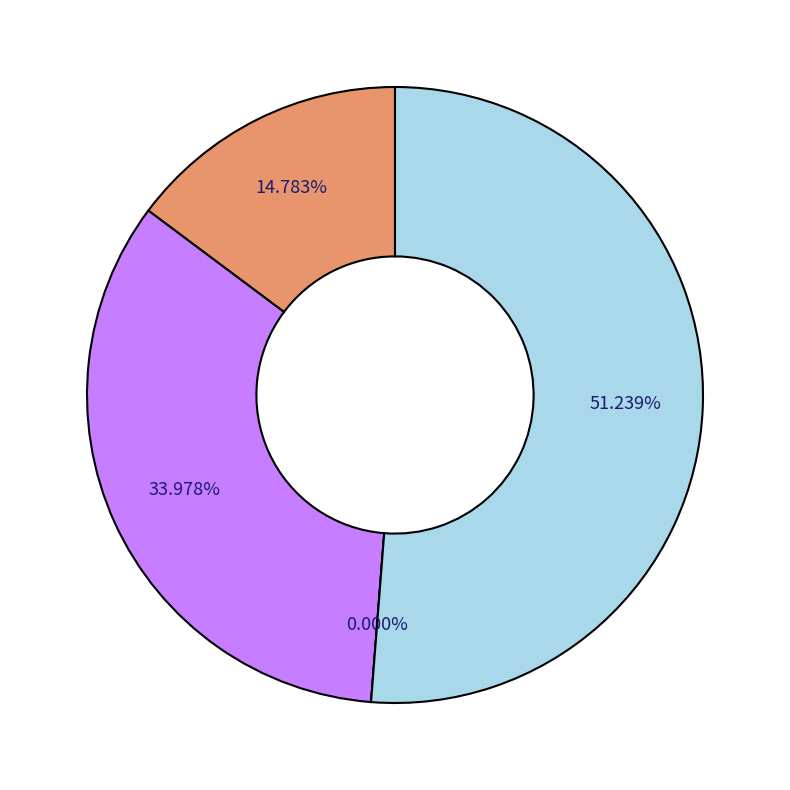

To the nearest percent, what is the difference between the PINNACLE BANK HOLDING COMPANY, INC. and HARBOR BANKSHARES CORPORATION slice percentages?

15%